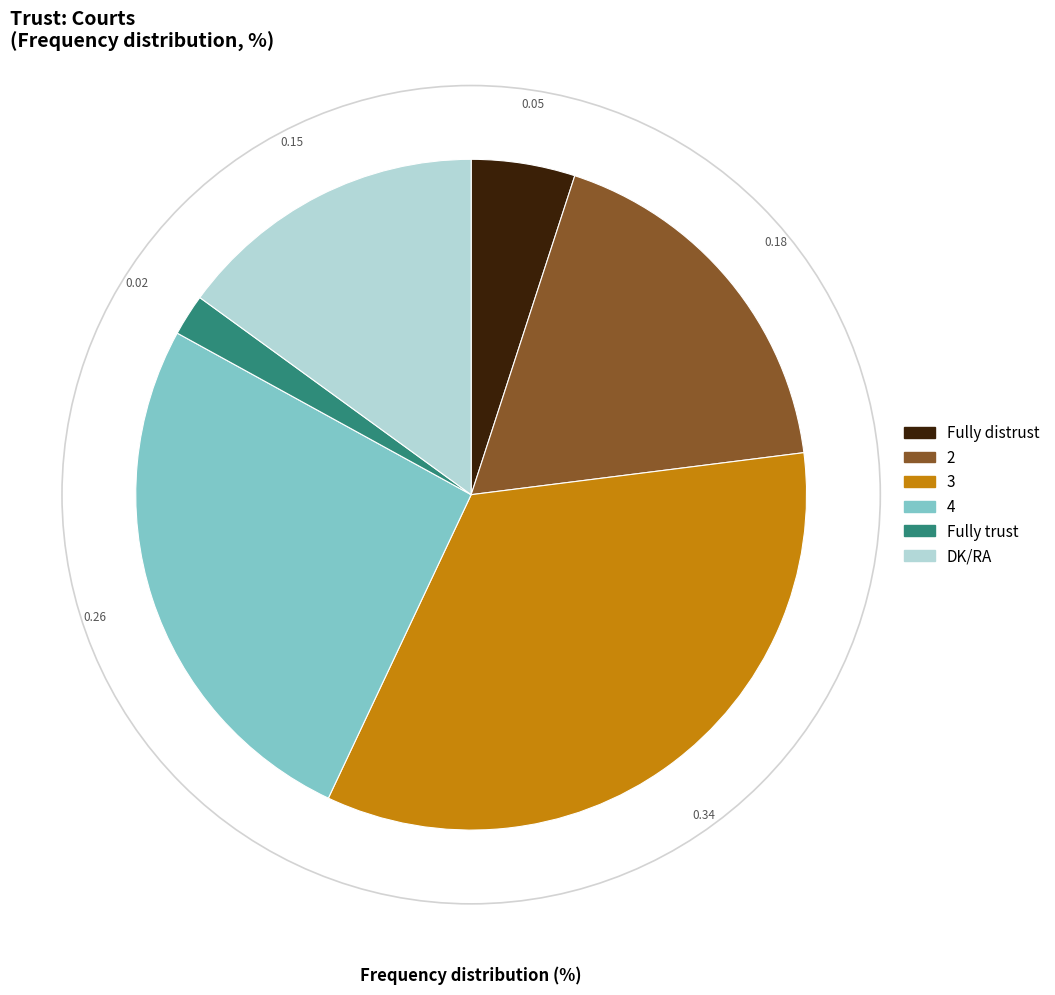

Between Fully distrust and 3, which is larger?

3